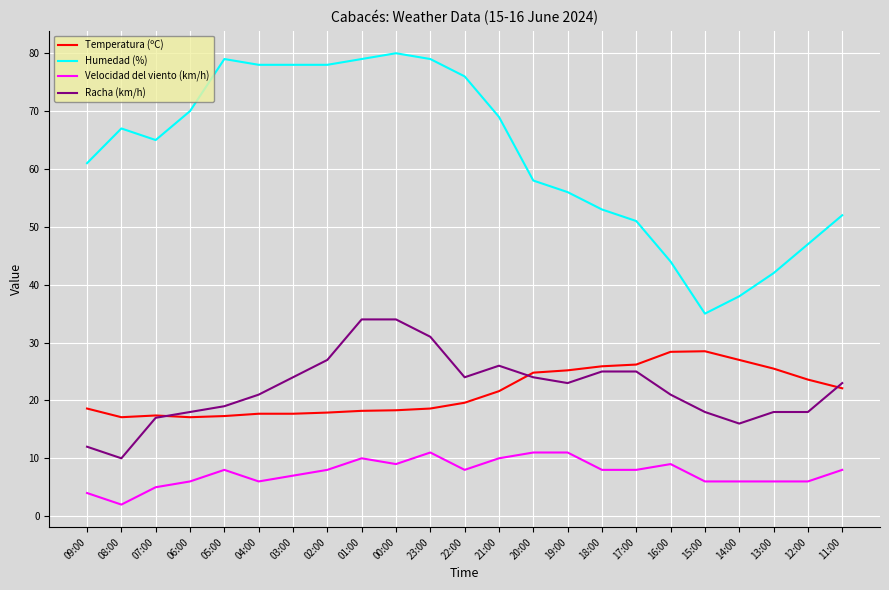

What is the average value of the Velocidad del viento (km/h) series?

7.5